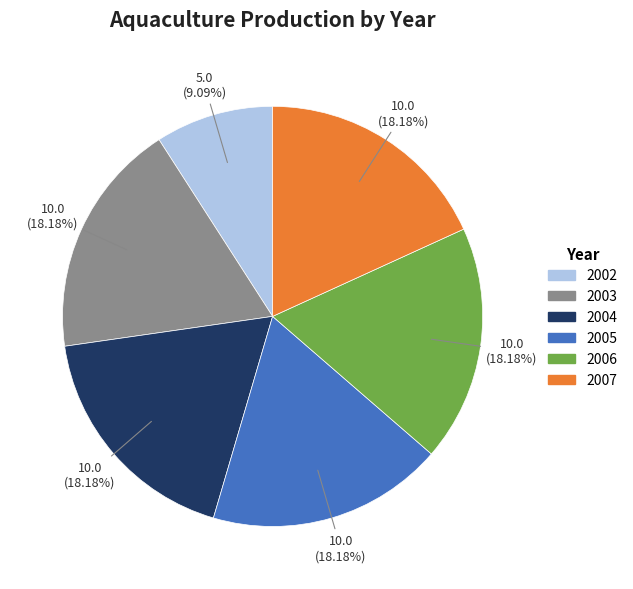

Which category has the smallest portion of the pie?

2002